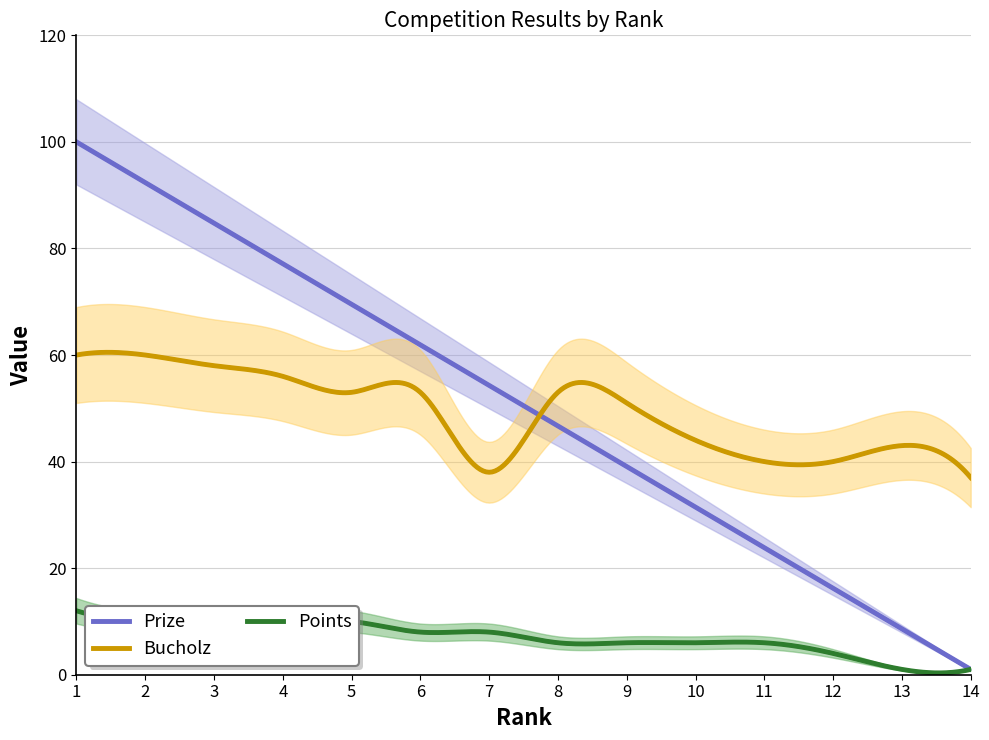

True or false: Points and Prize intersect in this chart.

False